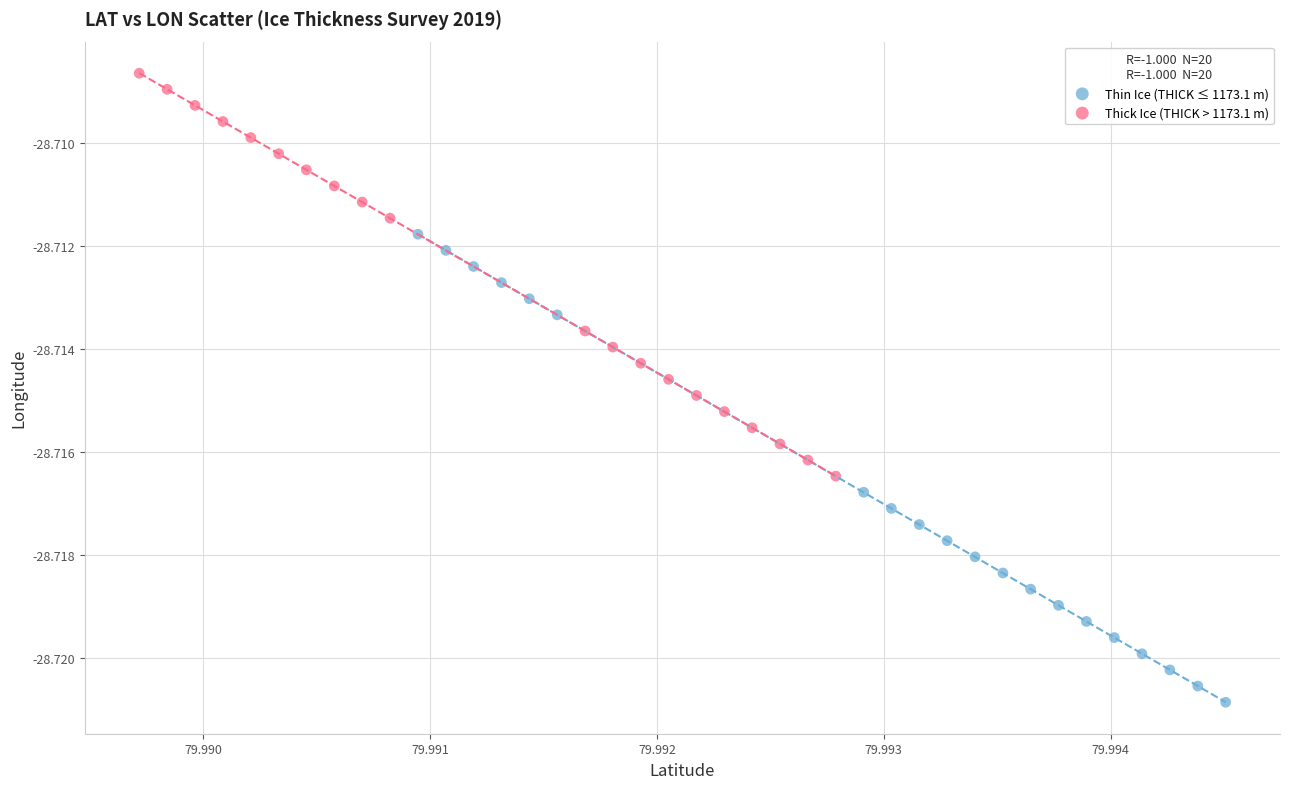

Which series contains the highest Y value?

Thick Ice (THICK > 1173.1 m)